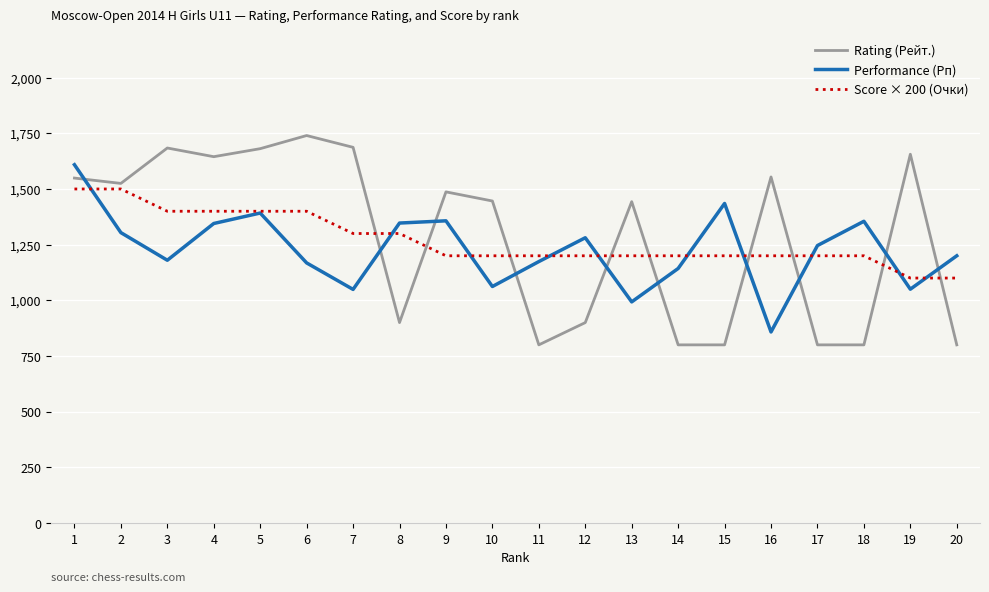

At which category does the chart reach its peak across all series?

6